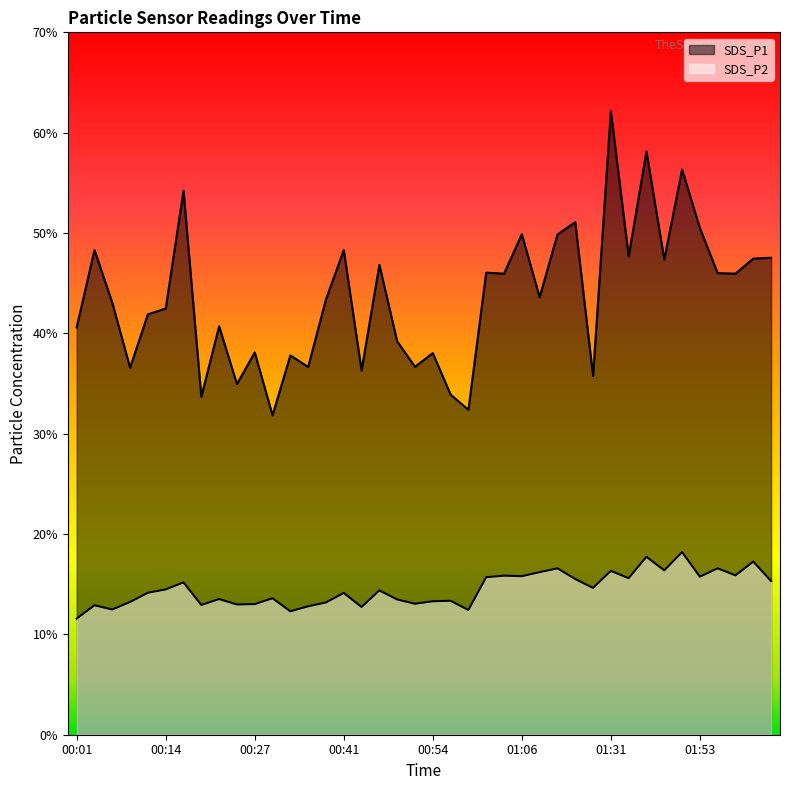

Rank the series by their average value, from lowest to highest.

SDS_P2, SDS_P1